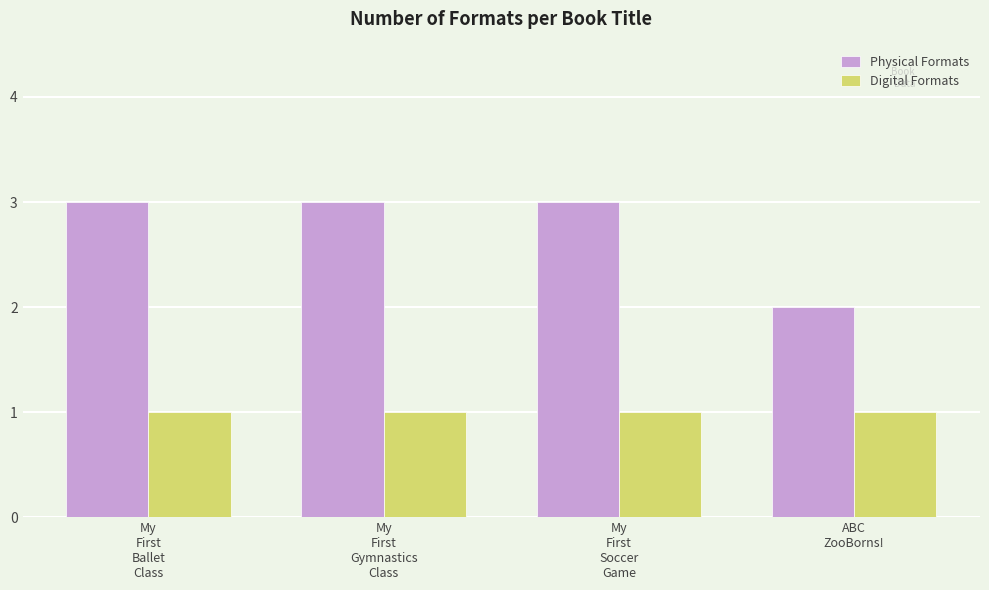

Count the number of data series in this chart.

2